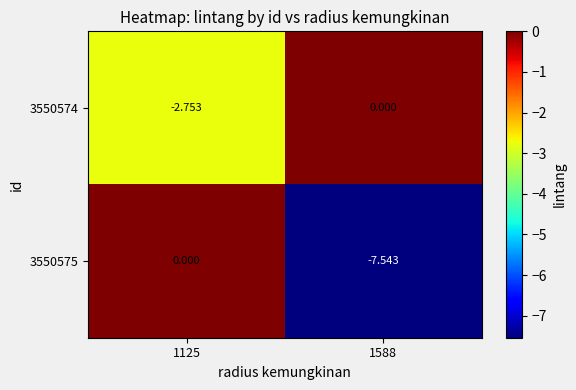

Is the value of 3550574 at 1125 greater than the value of 3550575 at 1125?

No